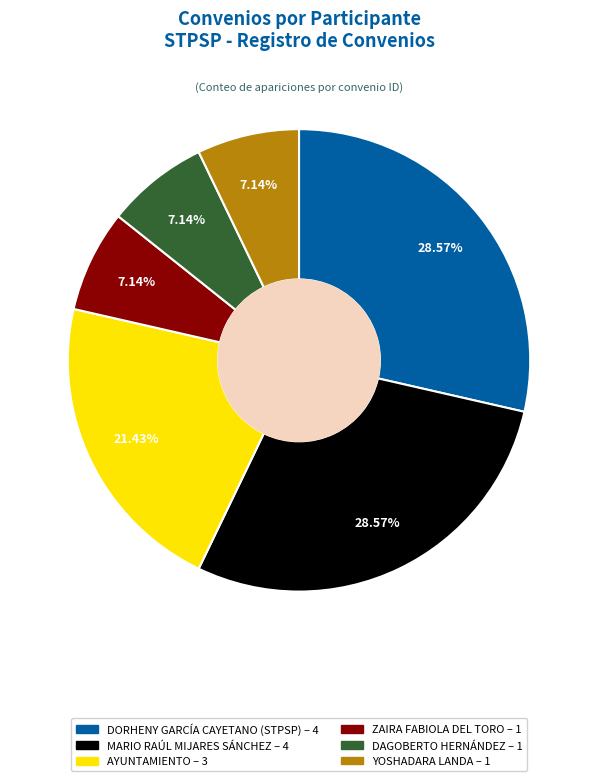

Which has a higher value, ZAIRA FABIOLA DEL TORO or AYUNTAMIENTO?

AYUNTAMIENTO